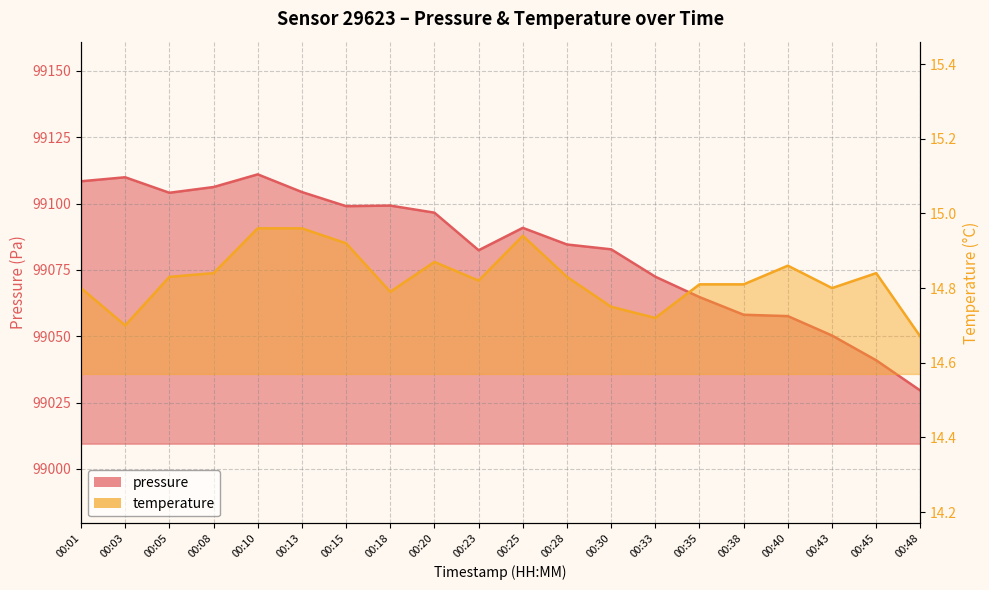

What is the sum of the pressure values at 00:28 and 00:10?

198195.6